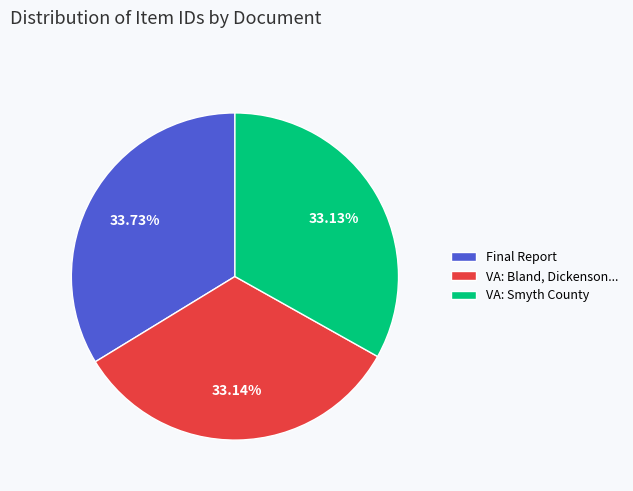

To the nearest percent, what is the average slice percentage?

33%